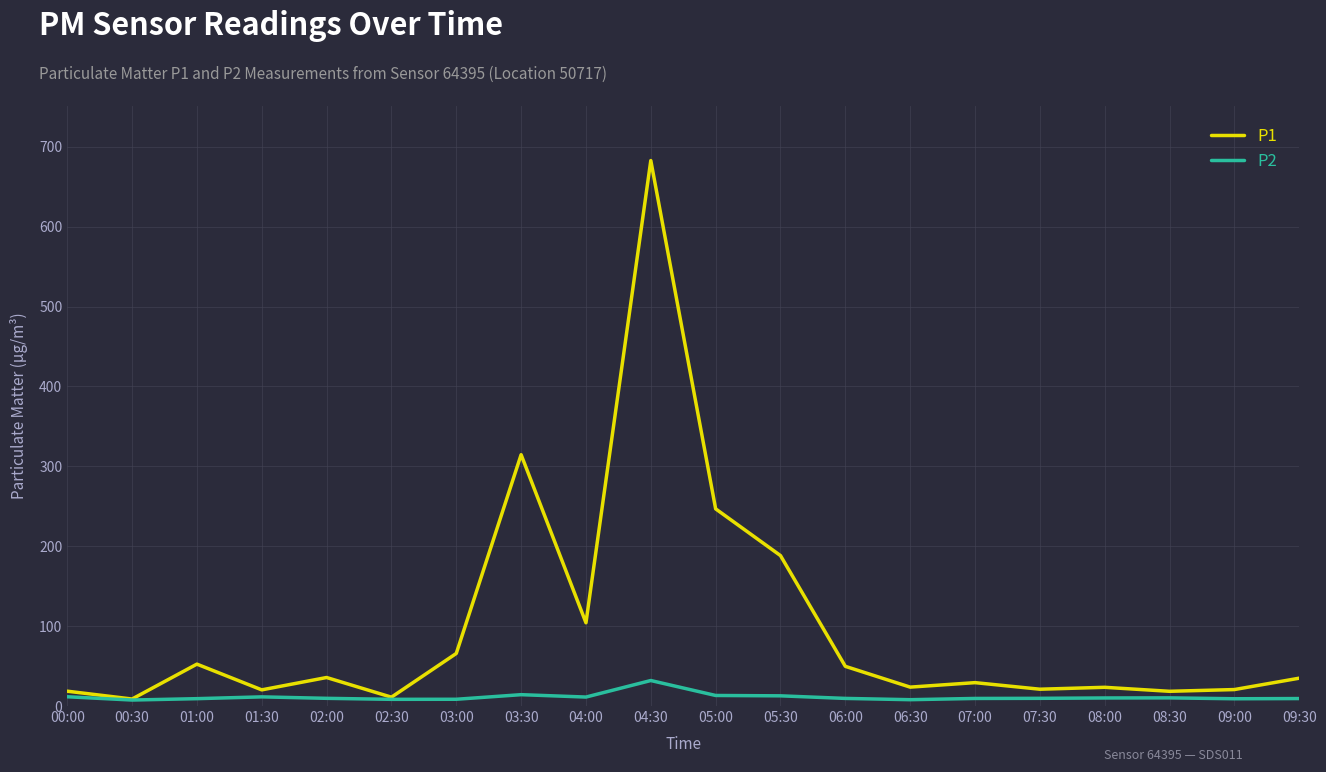

What is the sum of the P1 values at 09:30 and 02:00?

70.5